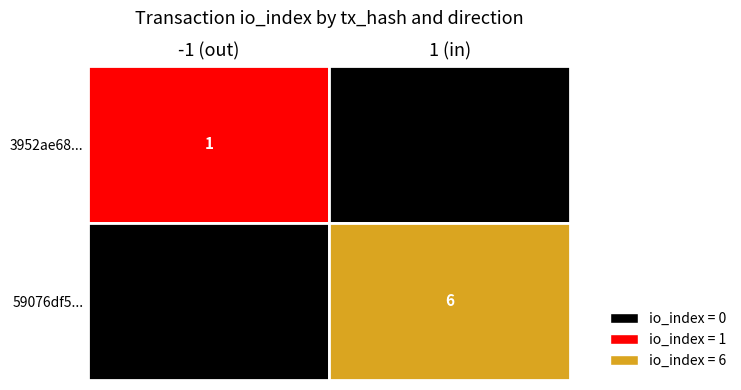

Reading left to right, what are all the values shown in this chart?

3952ae6859a491e86f9c46548e06a2dbf26436c: direction=-1	io_index=1
59076df5aa7229a797a622a9ccc3664dc381bea: direction=1	io_index=6